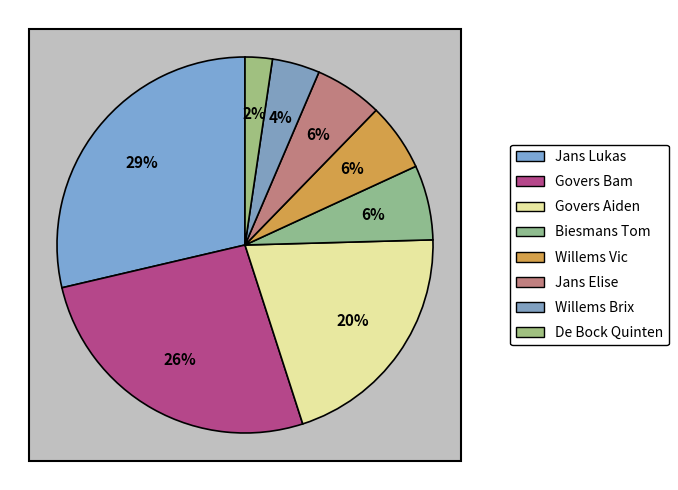

Which slice is the smallest?

De Bock Quinten